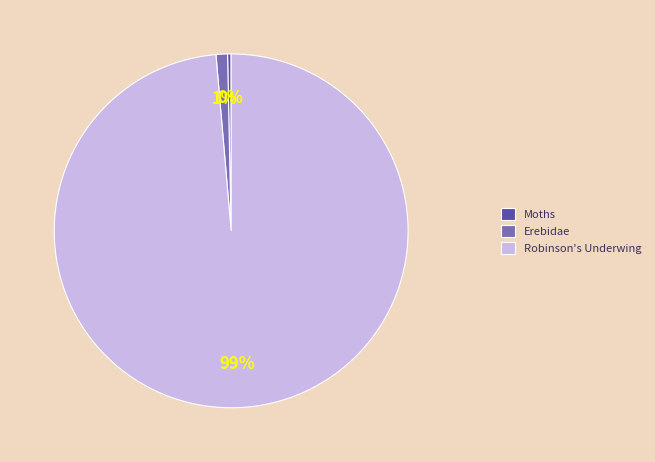

Combined, do Moths and Erebidae account for over 50%?

No